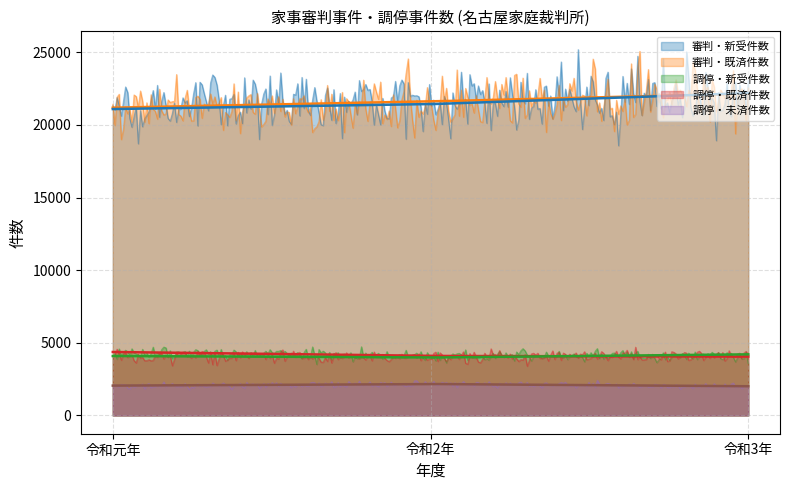

What is the approximate value of 調停・既済件数 at 令和3年?

4205